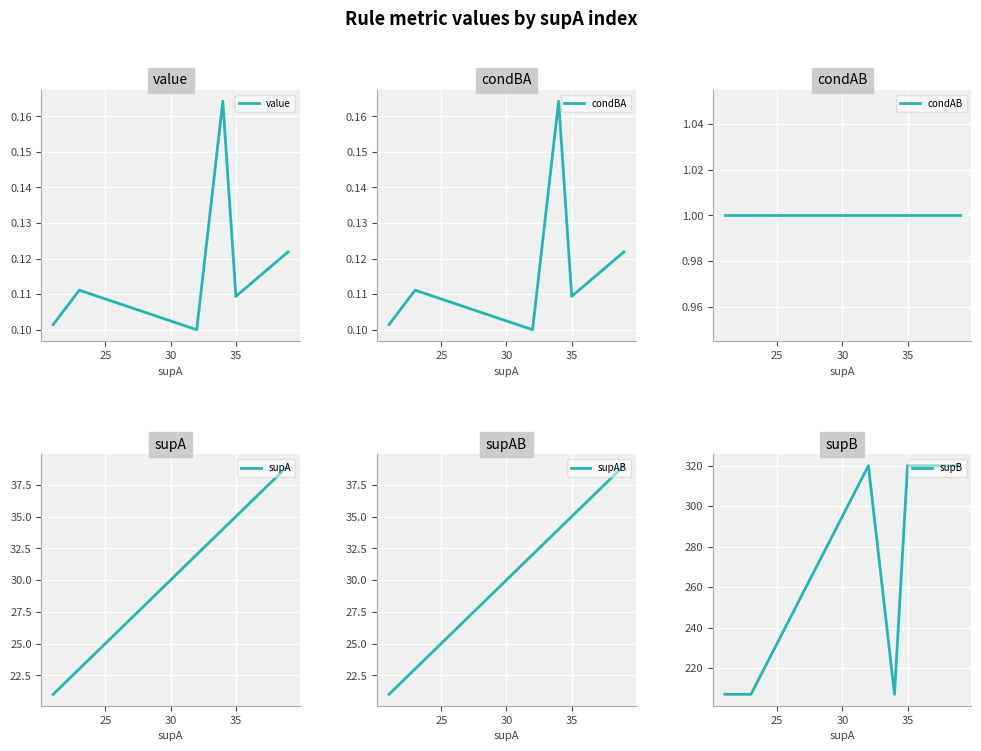

The value of value at 25 is 0.1. True or false?

True